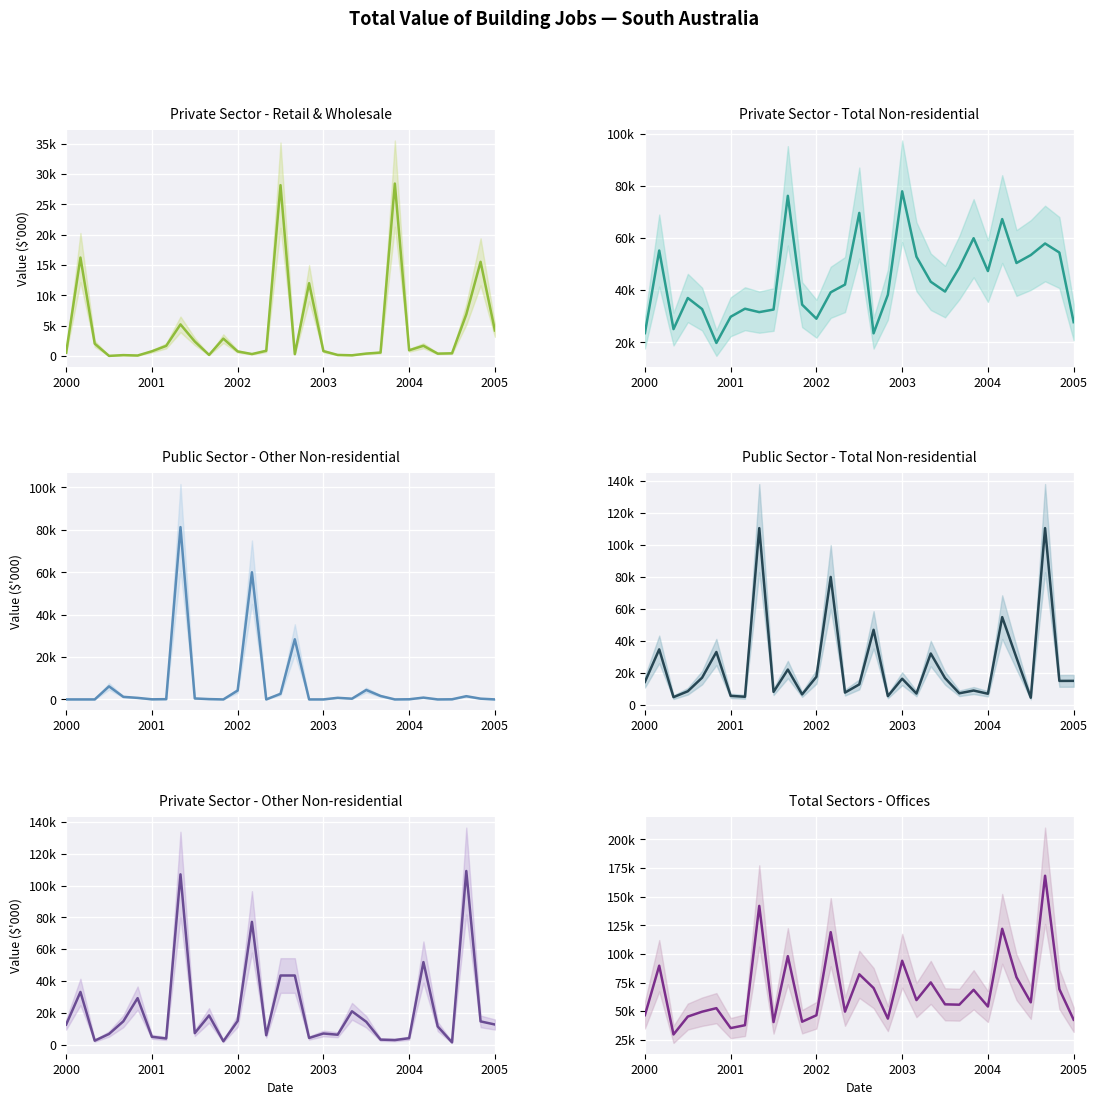

What is the sum of all Public Sector
Total Non-residential values?

758873